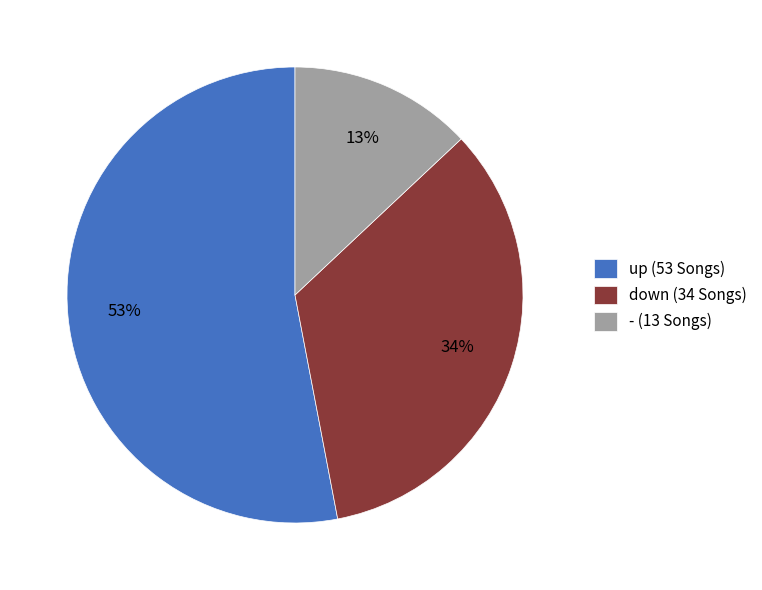

How many segments does this pie chart have?

3